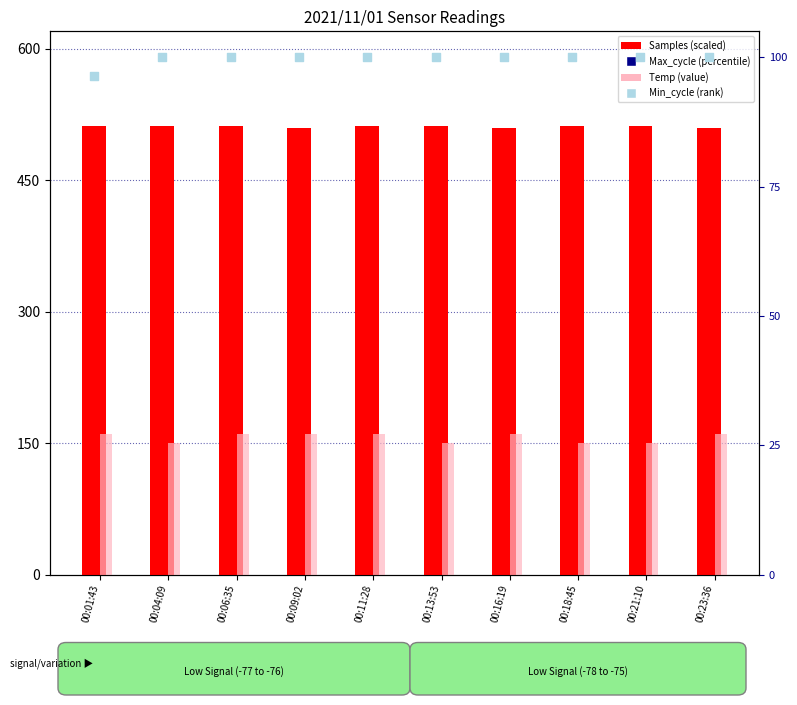

At which category is the sum across all series the highest?

00:06:35